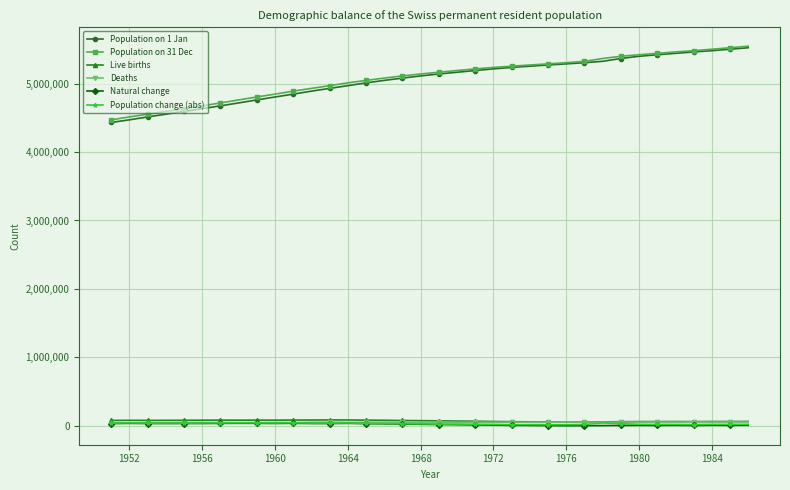

What is the value of the Population change (abs) point at the 3rd from the left?

39900